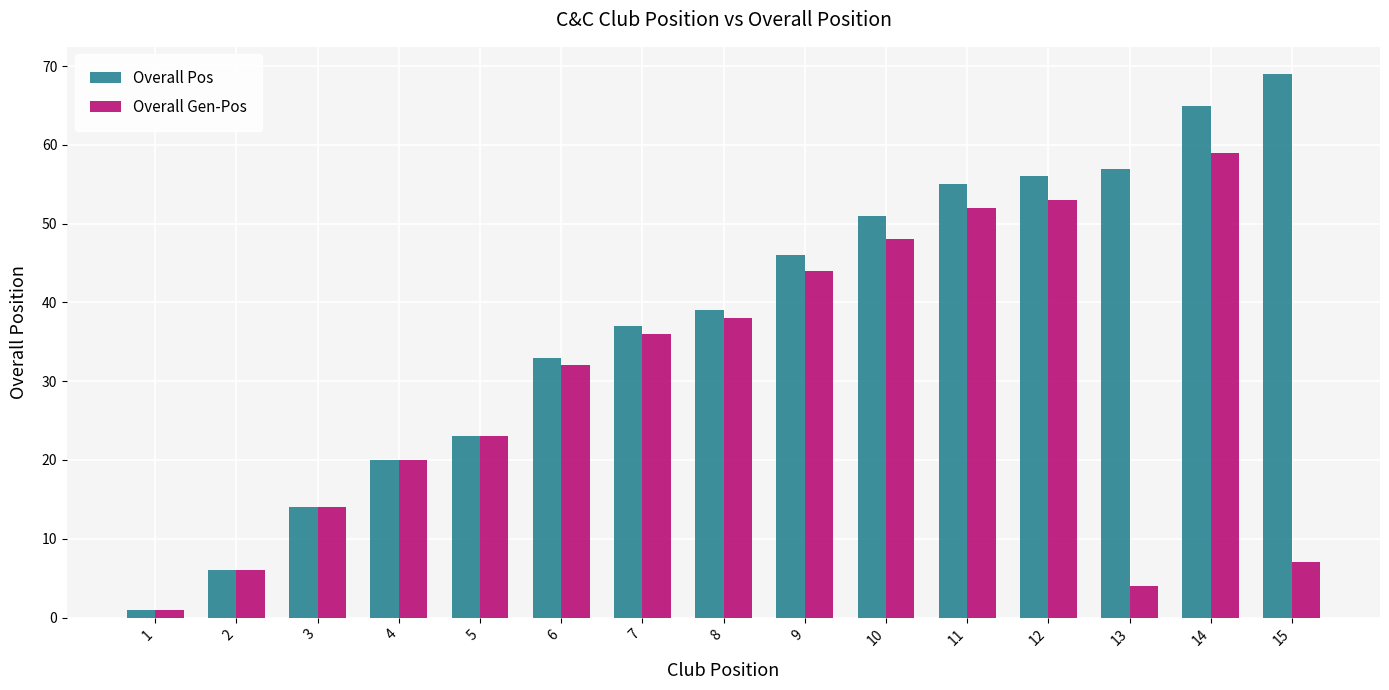

What is the difference between the second highest and minimum values in the Overall Gen-Pos series?

52